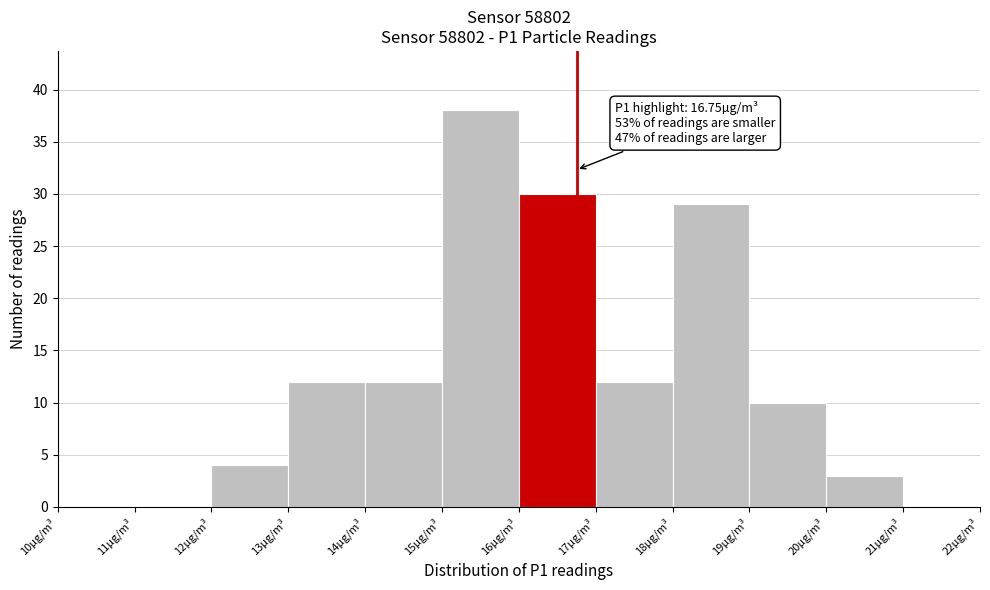

Over which range of the x-axis is the bar tallest?

15 to 16